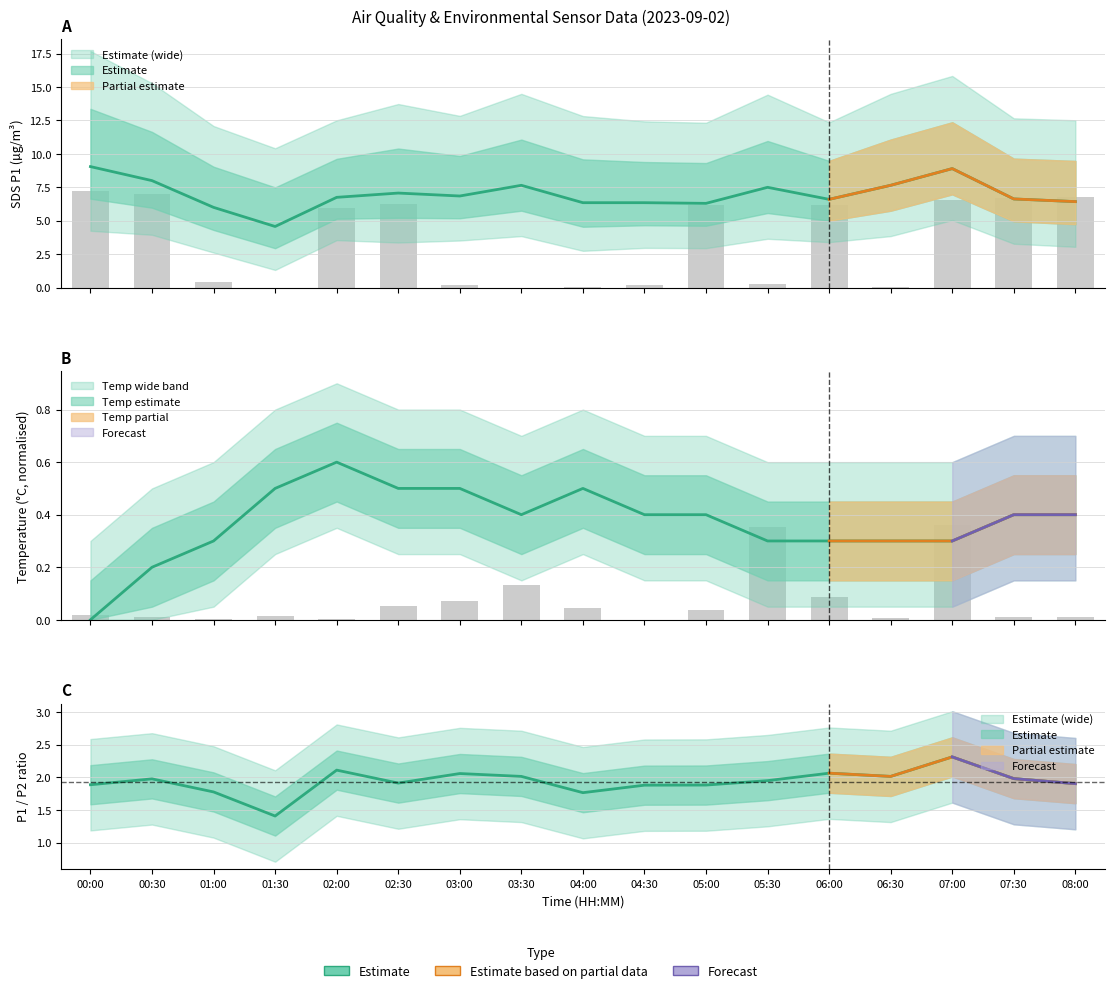

At which label is SDS_P1 closest to 6?

01:00